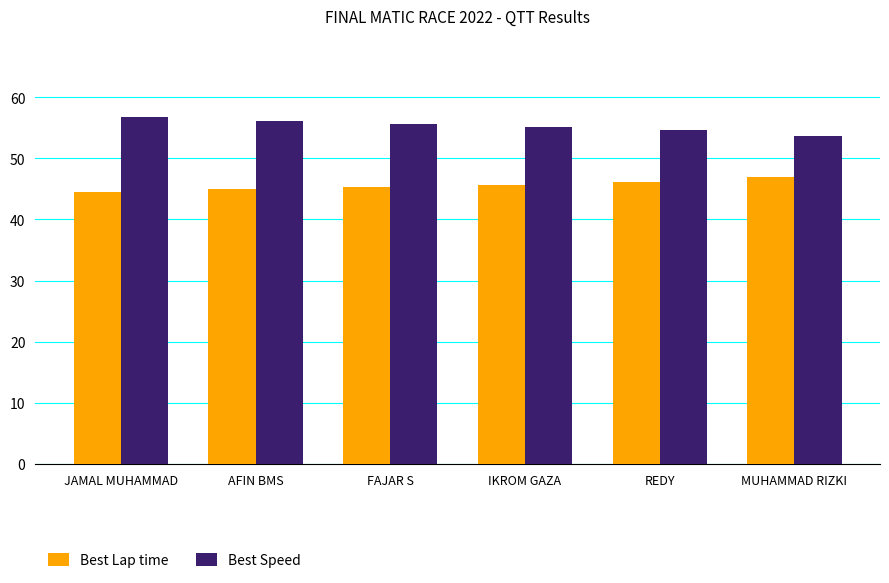

Count the number of data series in this chart.

2